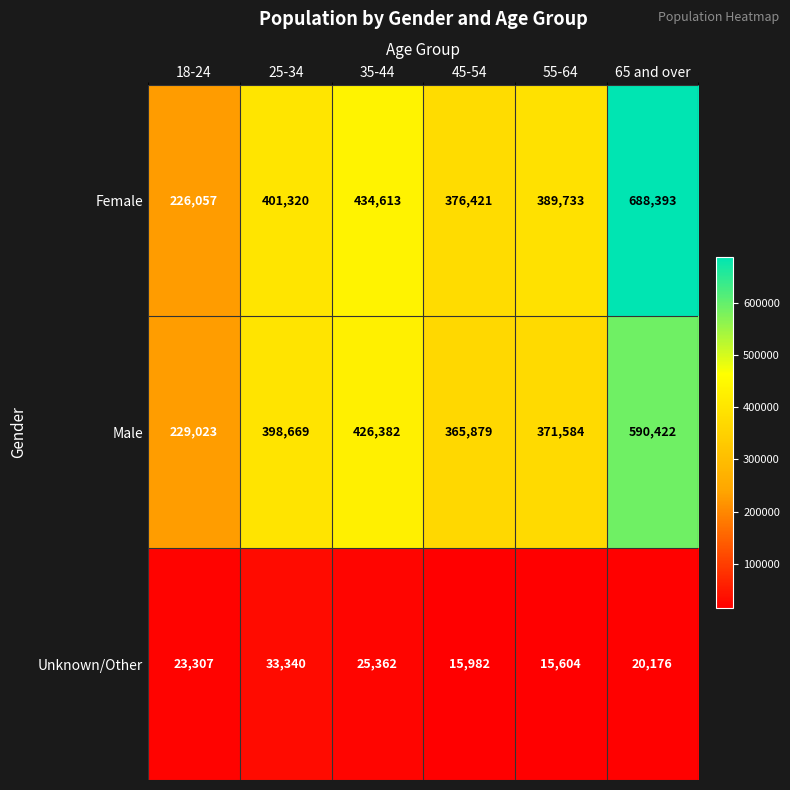

What is the sum of all Unknown/Other values?

133771